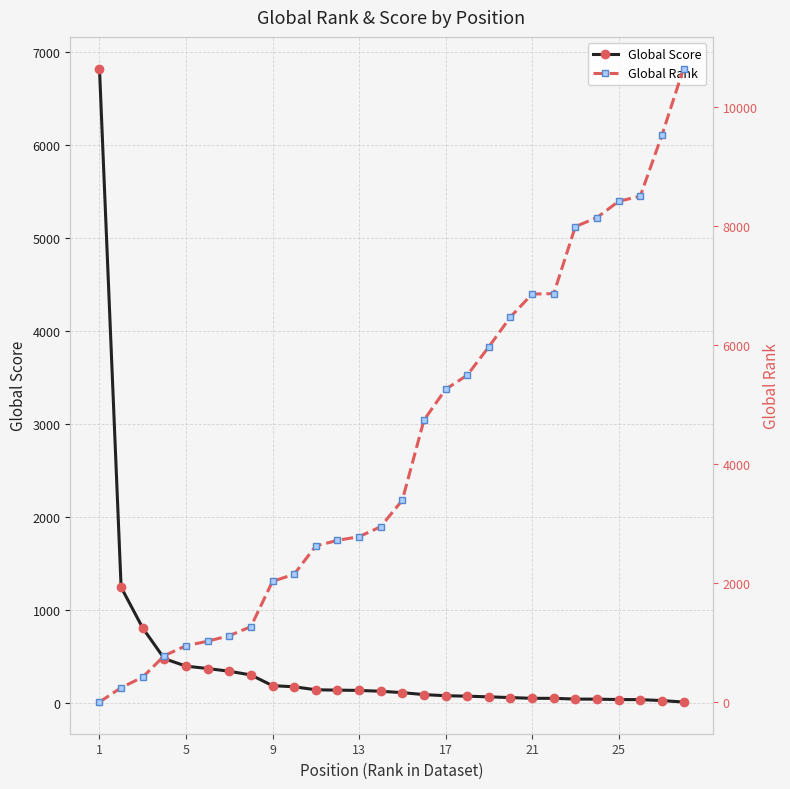

What is the difference between the maximum and second lowest values in the Global Score series?

6791